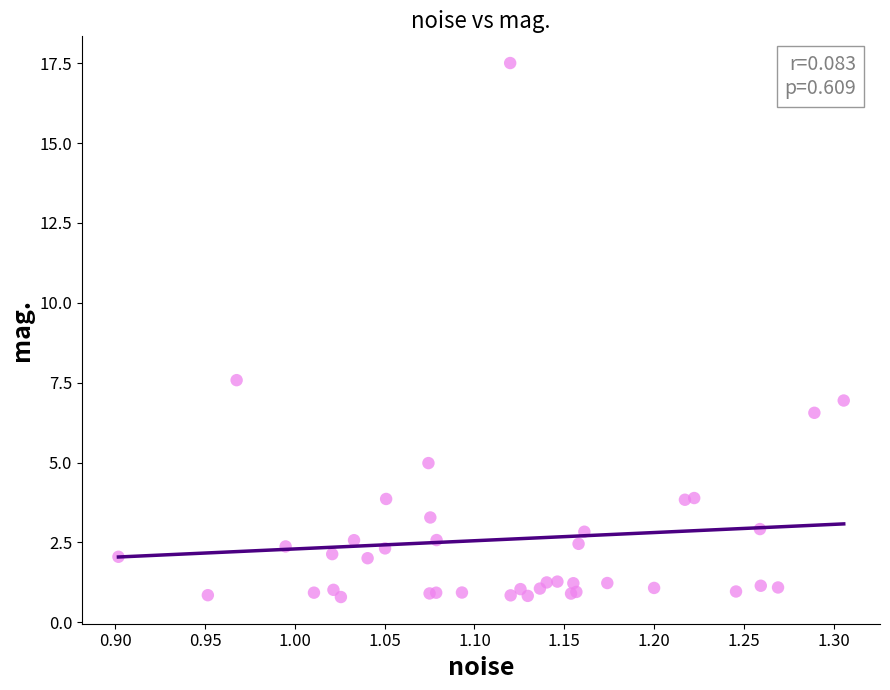

What Y value in the scatter plot is closest to 9?

7.6